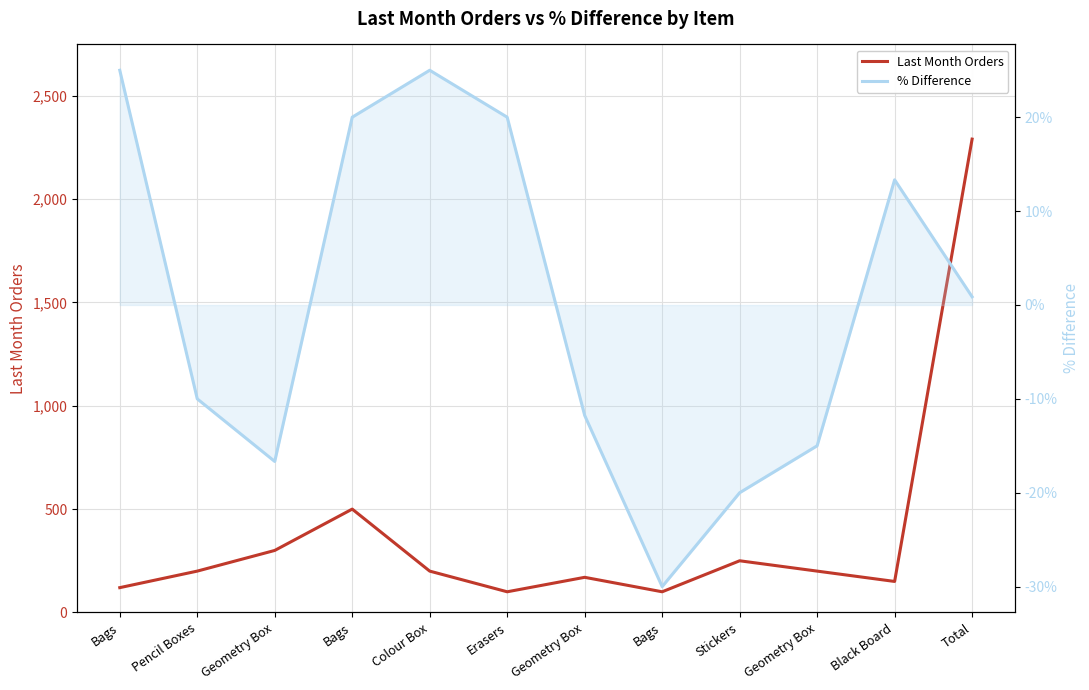

What is the difference between the maximum and minimum values in the % Difference series?

55.0